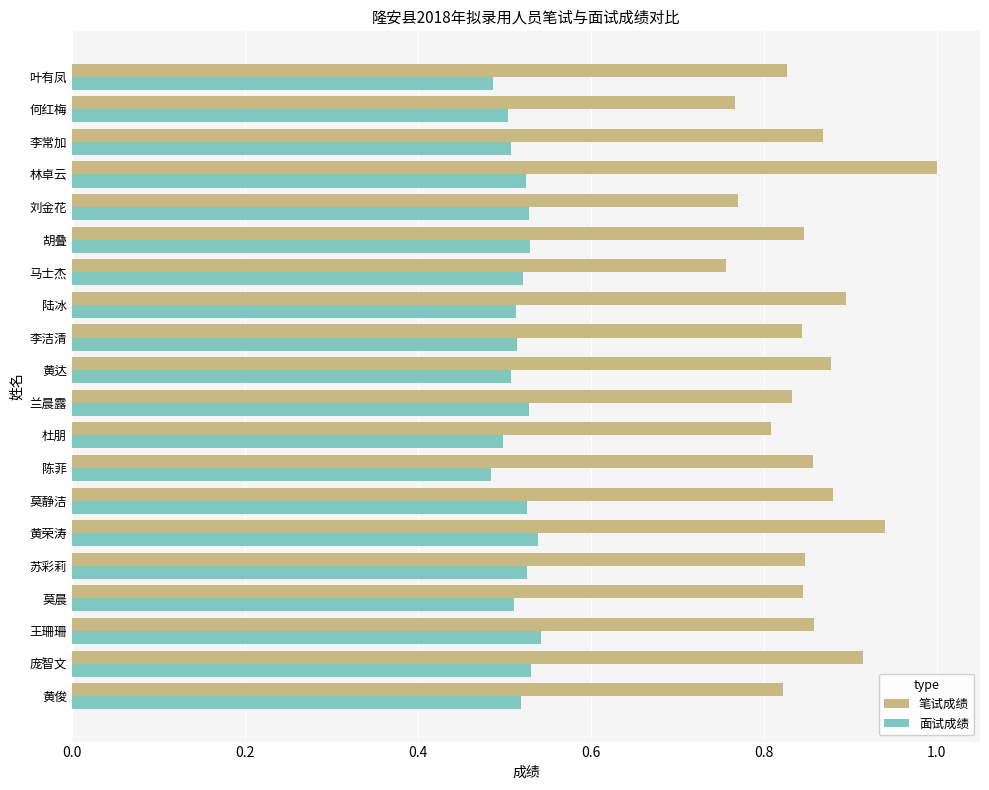

True or false: 笔试成绩 has a value of 1.2 at 莫静洁.

False